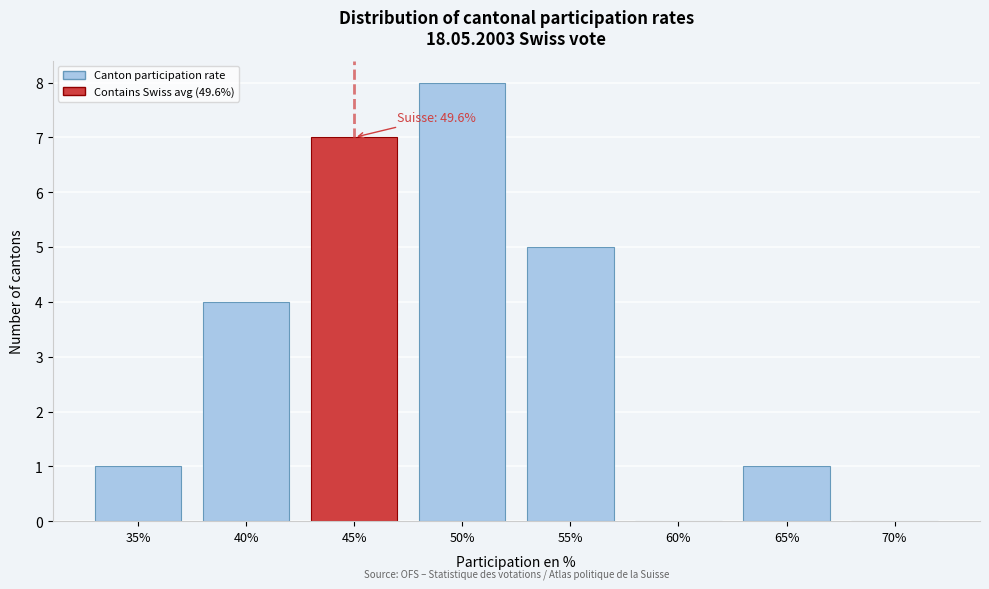

Reading left to right, list all the values displayed in this chart.

35%=1	40%=4	45%=7	50%=8	55%=5	60%=0	65%=1	70%=0